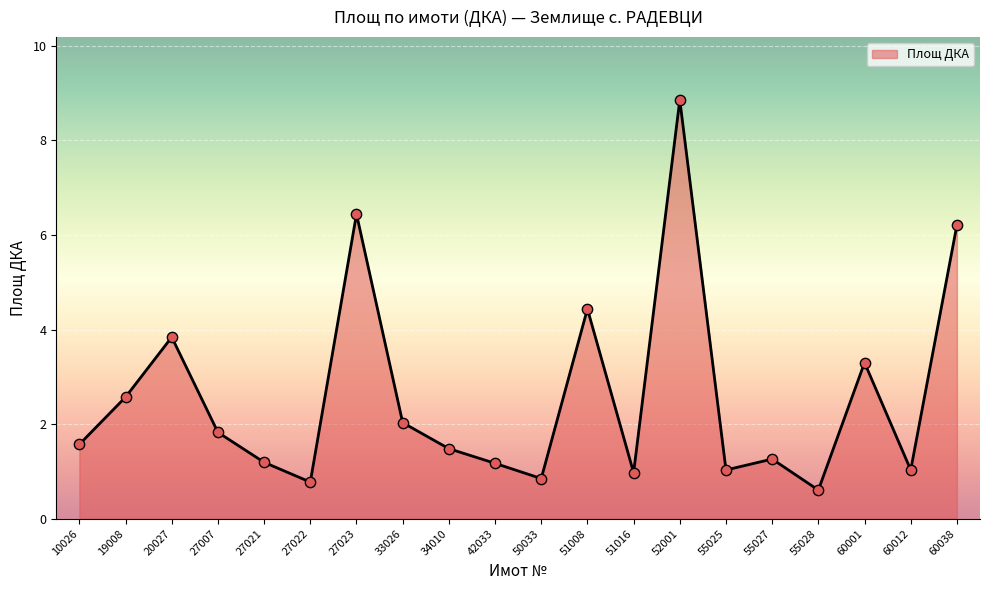

What is the ratio of the value at 55028 to the value at 42033?

0.5